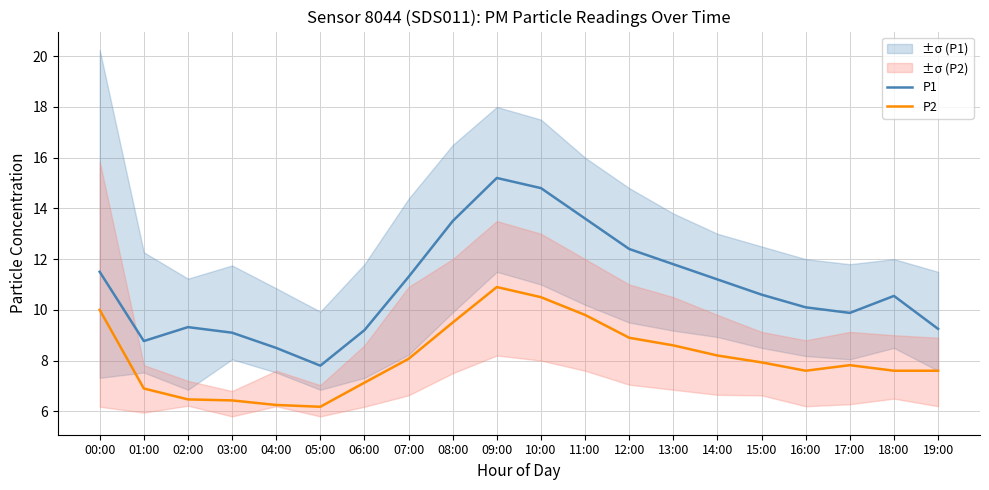

True or false: P2 has a value of 12.9 at 11:00.

False